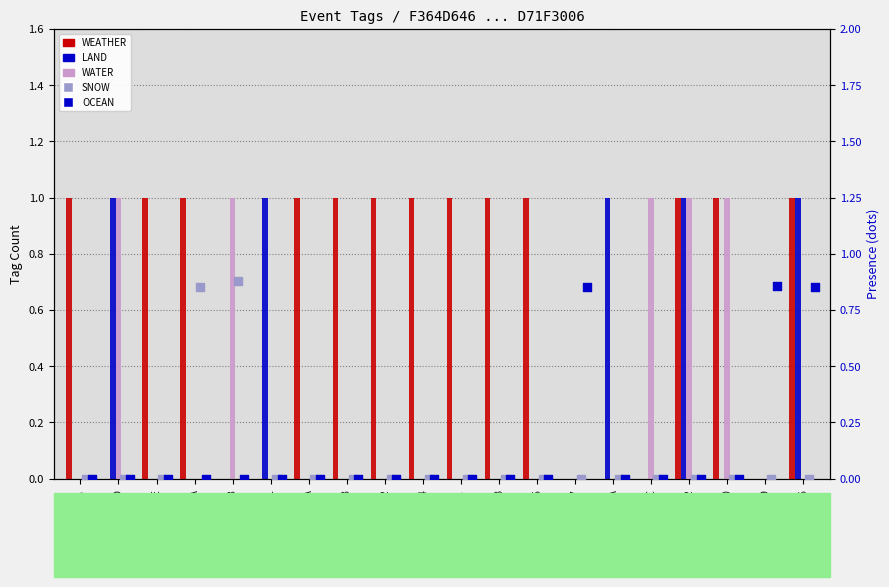

Which series reaches the minimum Y coordinate?

WEATHER